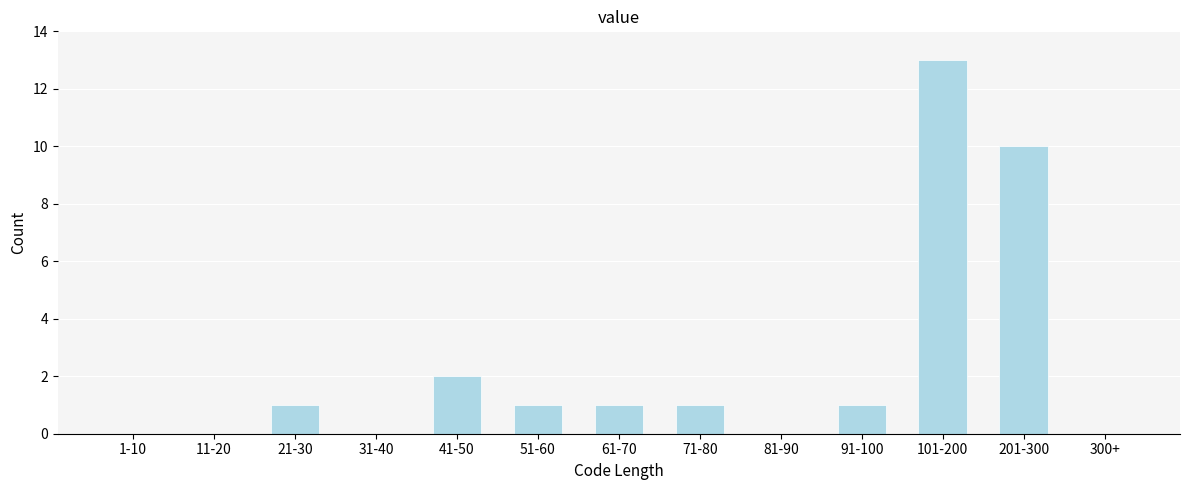

Reading left to right, transcribe all the data shown in this chart.

1-10=0	11-20=0	21-30=1	31-40=0	41-50=2	51-60=1	61-70=1	71-80=1	81-90=0	91-100=1	101-200=13	201-300=10	300+=0